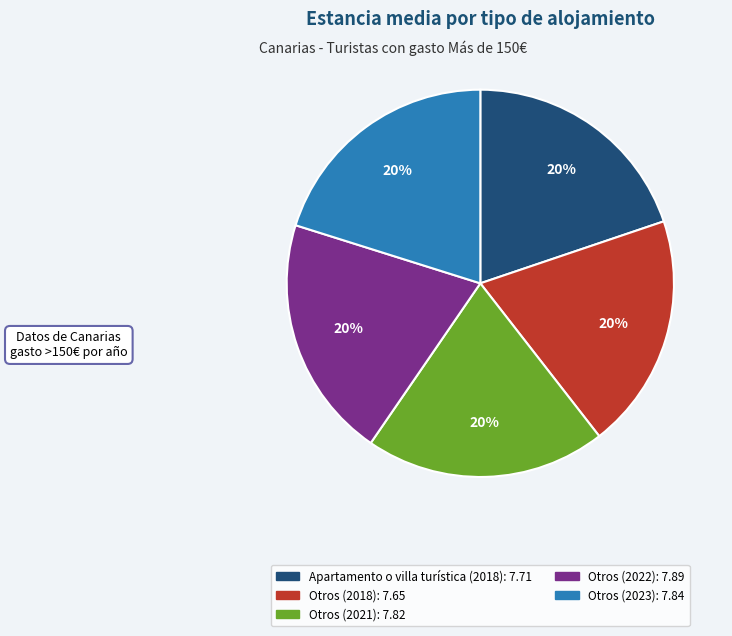

To the nearest percent, what is the average slice percentage?

20%